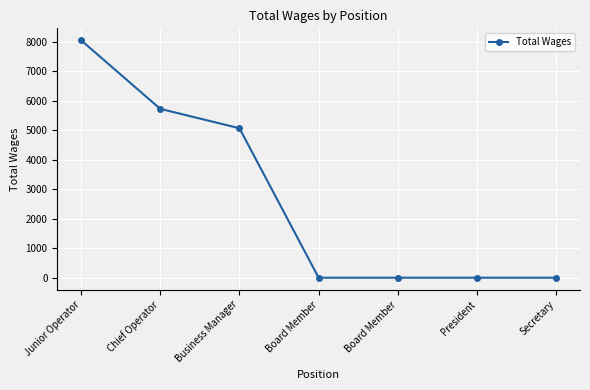

Count the number of categories in the chart.

7